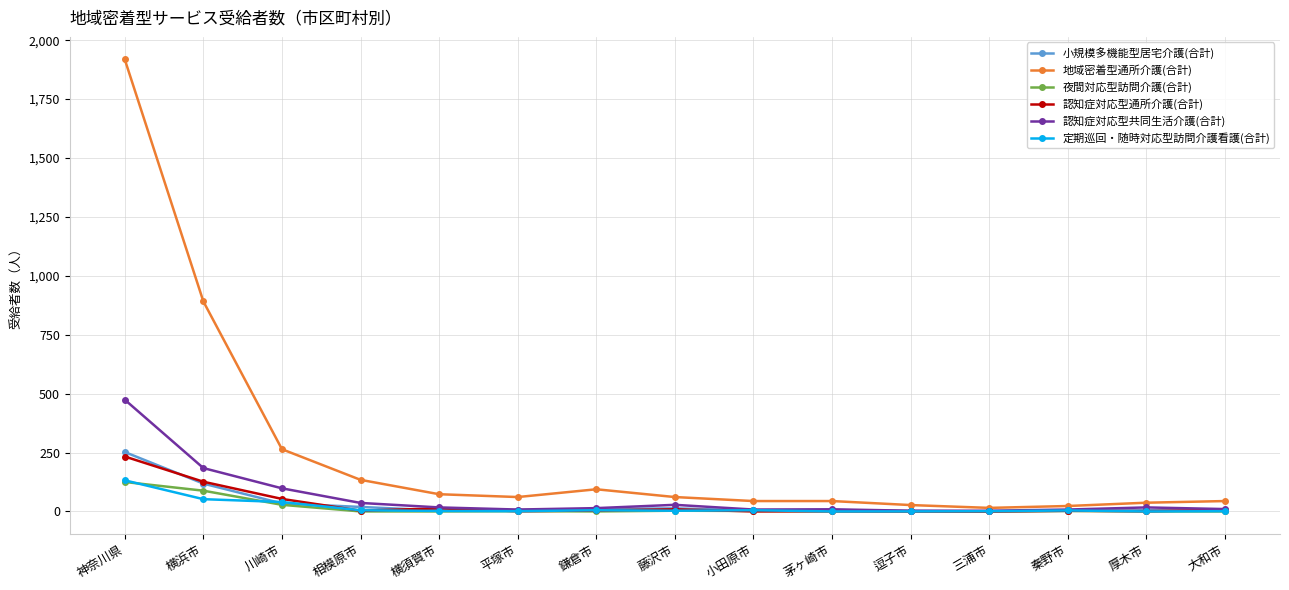

Is it true that 夜間対応型訪問介護(合計) equals 0 at 鎌倉市?

True